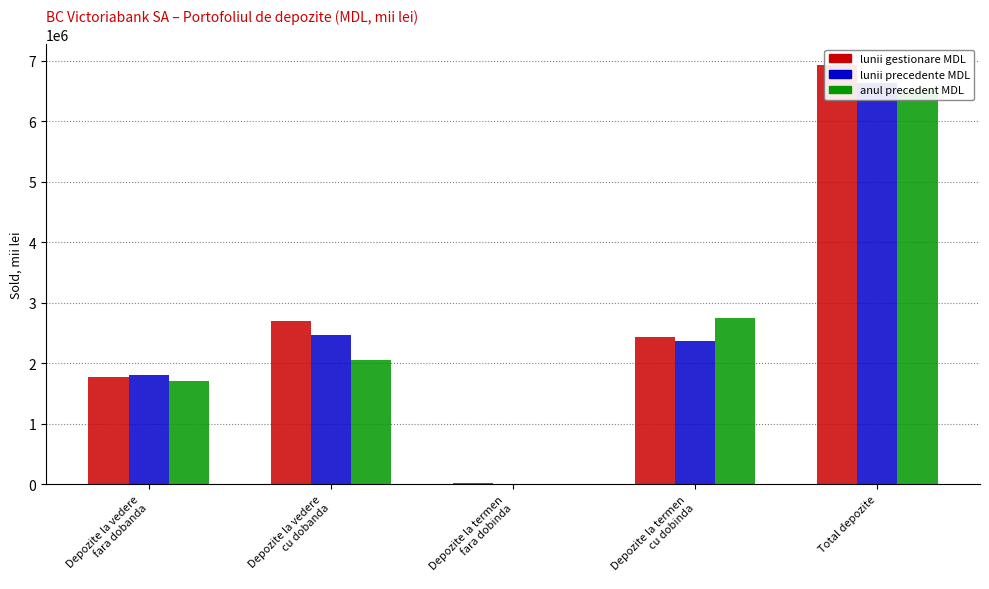

At Total depozite, list the series in order from largest to smallest.

lunii gestionare MDL, lunii precedente MDL, anul precedent MDL